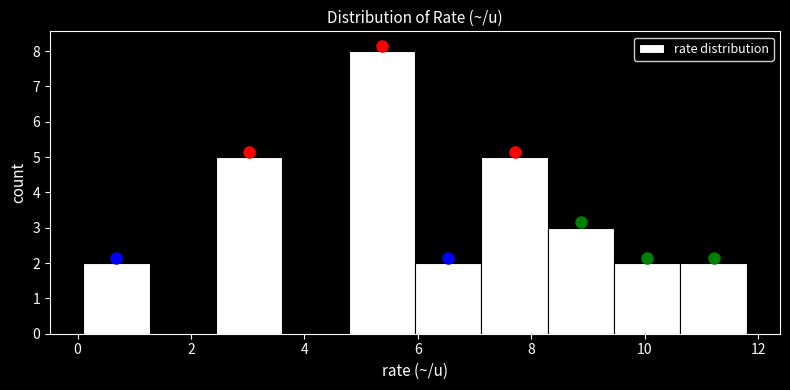

Which range on the x-axis has the tallest bar?

4.8 to 6.0